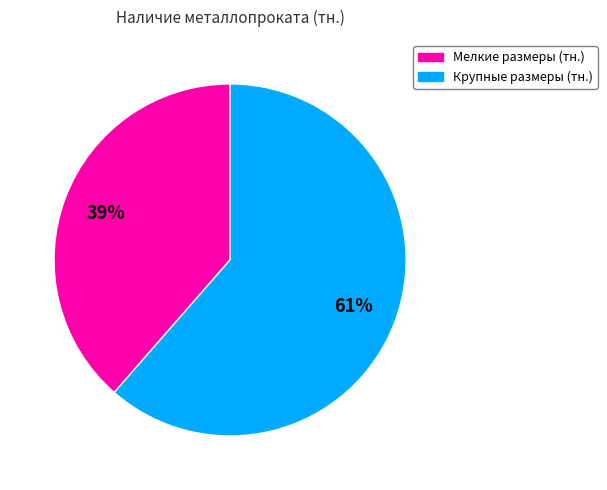

To the nearest percent, what is the average slice percentage?

50%